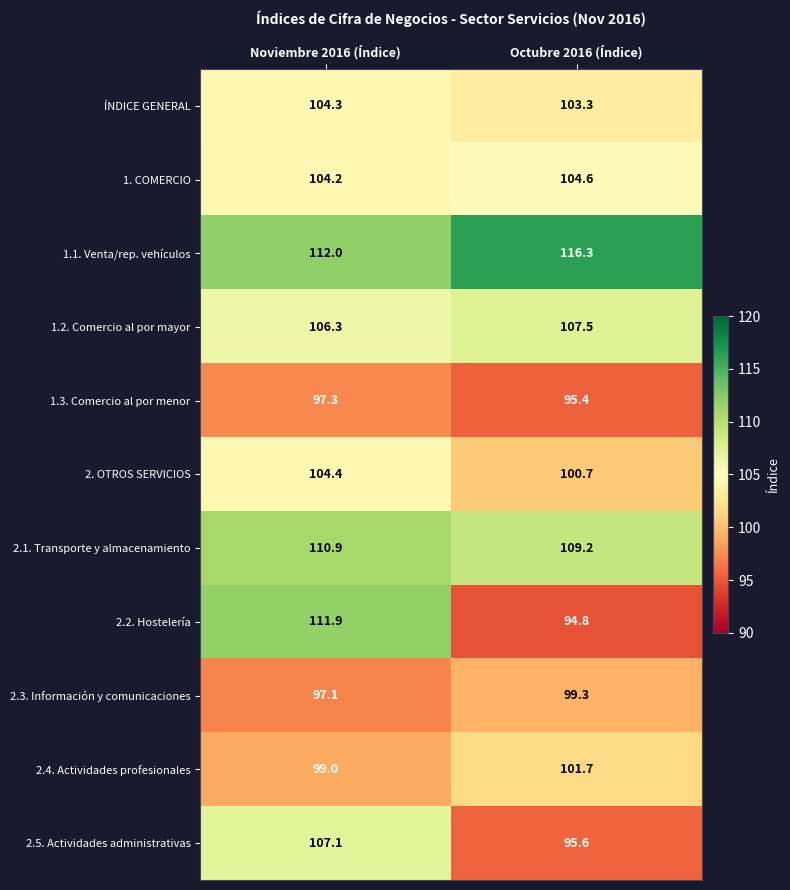

Reading left to right, transcribe all the data shown in this chart.

ÍNDICE GENERAL: Noviembre 2016 (Índice)=104.3	Octubre 2016 (Índice)=103.3
1. COMERCIO: Noviembre 2016 (Índice)=104.2	Octubre 2016 (Índice)=104.6
1.1. Venta/rep. vehículos: Noviembre 2016 (Índice)=112.0	Octubre 2016 (Índice)=116.3
1.2. Comercio al por mayor: Noviembre 2016 (Índice)=106.3	Octubre 2016 (Índice)=107.5
1.3. Comercio al por menor: Noviembre 2016 (Índice)=97.3	Octubre 2016 (Índice)=95.4
2. OTROS SERVICIOS: Noviembre 2016 (Índice)=104.4	Octubre 2016 (Índice)=100.7
2.1. Transporte y almacenamiento: Noviembre 2016 (Índice)=110.9	Octubre 2016 (Índice)=109.2
2.2. Hostelería: Noviembre 2016 (Índice)=111.9	Octubre 2016 (Índice)=94.8
2.3. Información y comunicaciones: Noviembre 2016 (Índice)=97.1	Octubre 2016 (Índice)=99.3
2.4. Actividades profesionales: Noviembre 2016 (Índice)=99.0	Octubre 2016 (Índice)=101.7
2.5. Actividades administrativas: Noviembre 2016 (Índice)=107.1	Octubre 2016 (Índice)=95.6